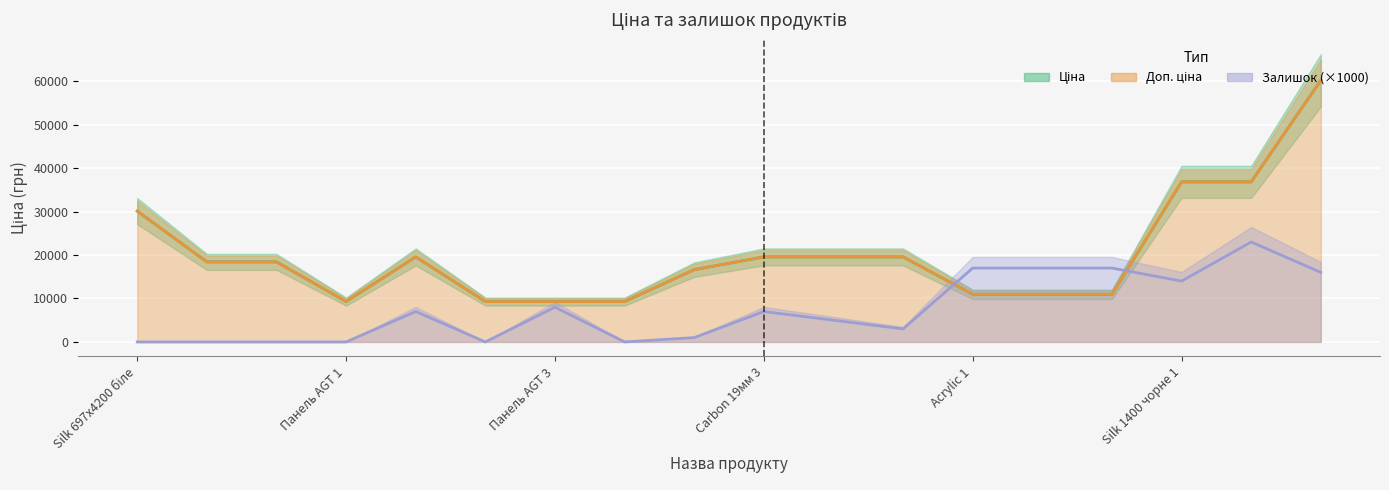

What is the difference between the maximum and second lowest values in the Доп. ціна series?

50915.1